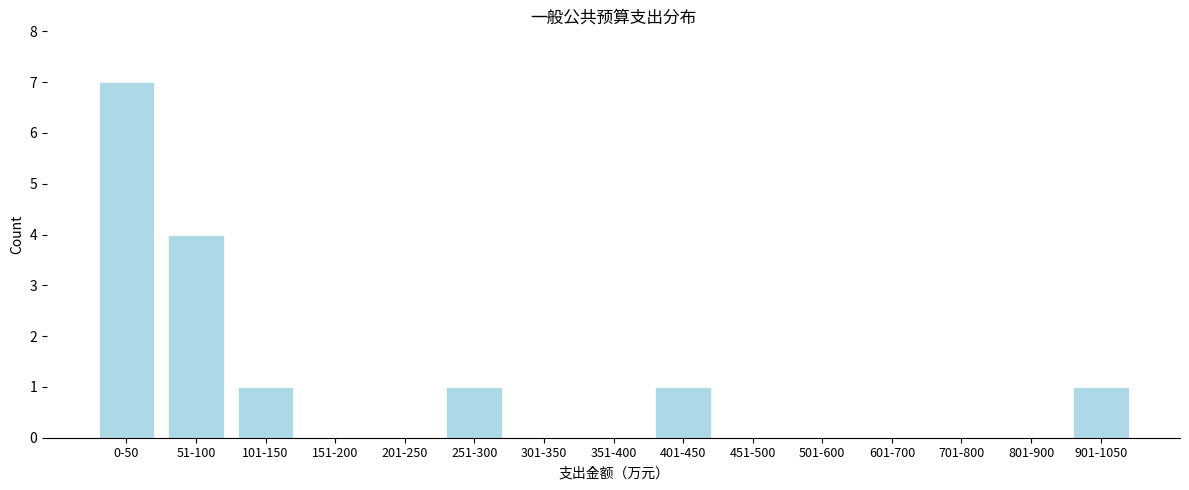

Reading left to right, list all the values displayed in this chart.

0-50=7	51-100=4	101-150=1	151-200=0	201-250=0	251-300=1	301-350=0	351-400=0	401-450=1	451-500=0	501-600=0	601-700=0	701-800=0	801-900=0	901-1050=1